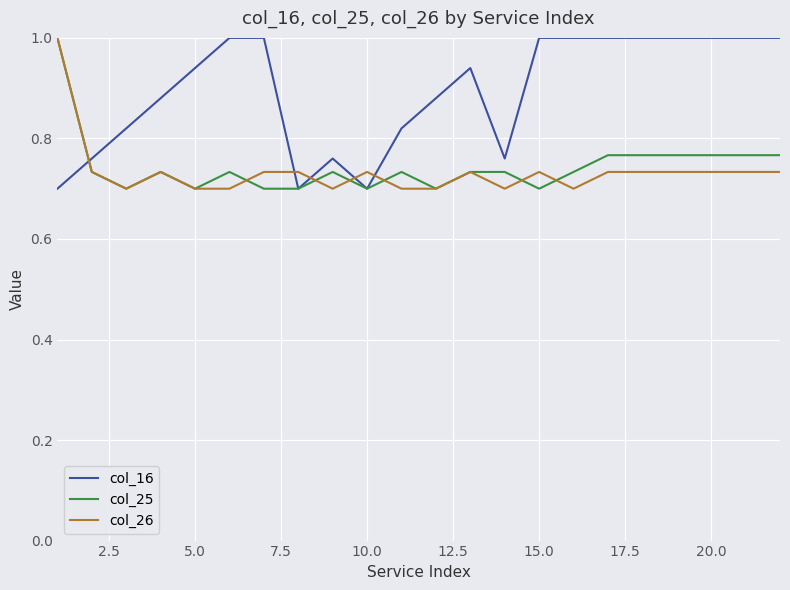

What is the sum of all col_25 values?

16.4